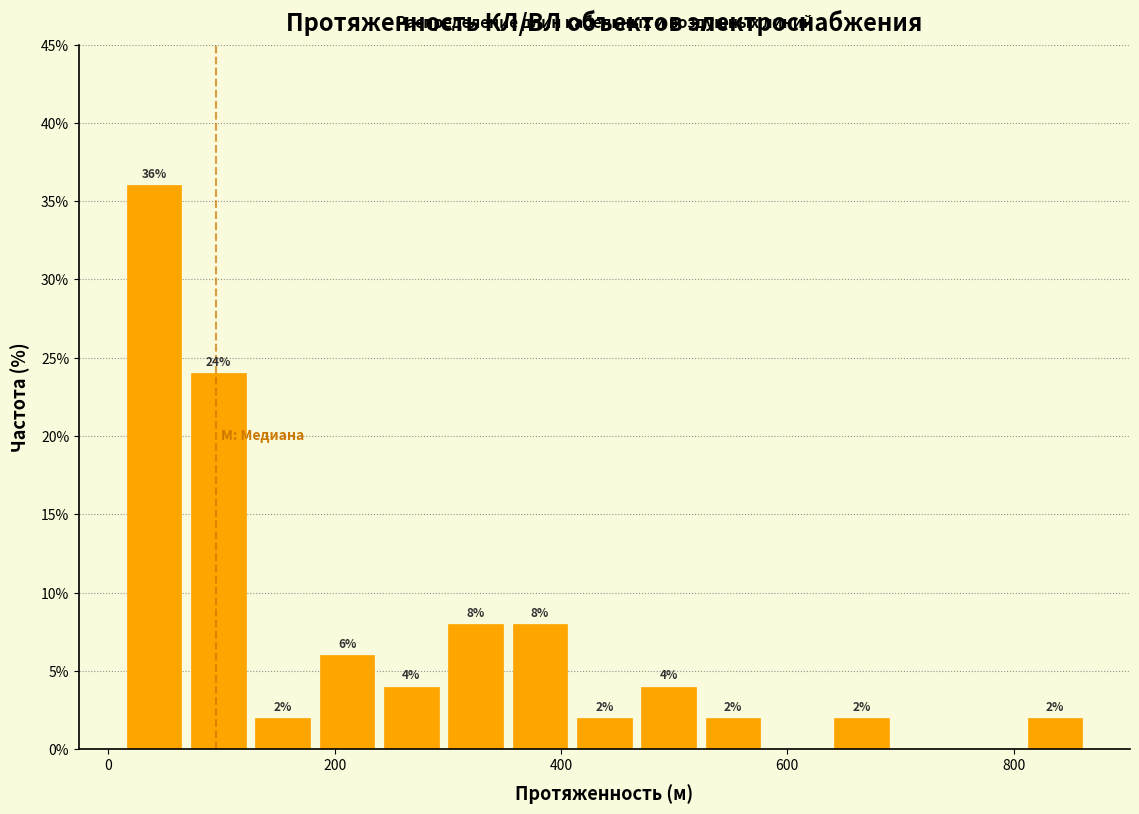

Read against the x-axis, roughly where is the centre of the tallest bar?

40